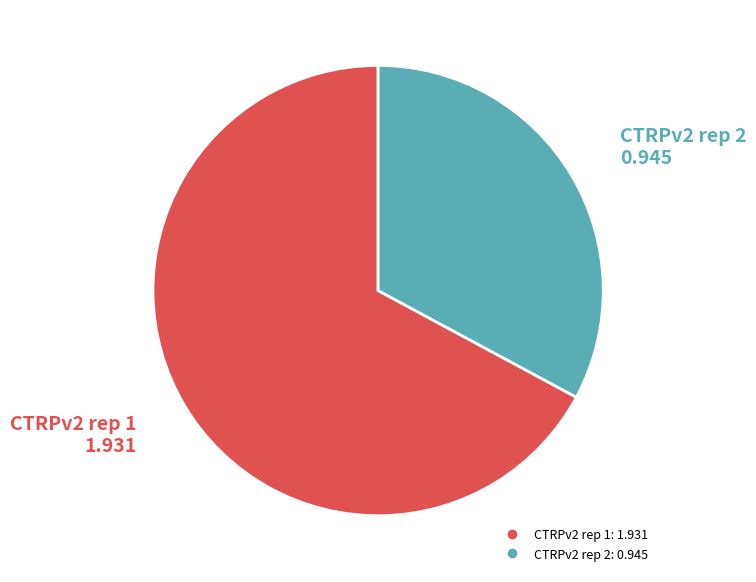

Rank the categories by value from highest to lowest.

CTRPv2 rep 1, CTRPv2 rep 2